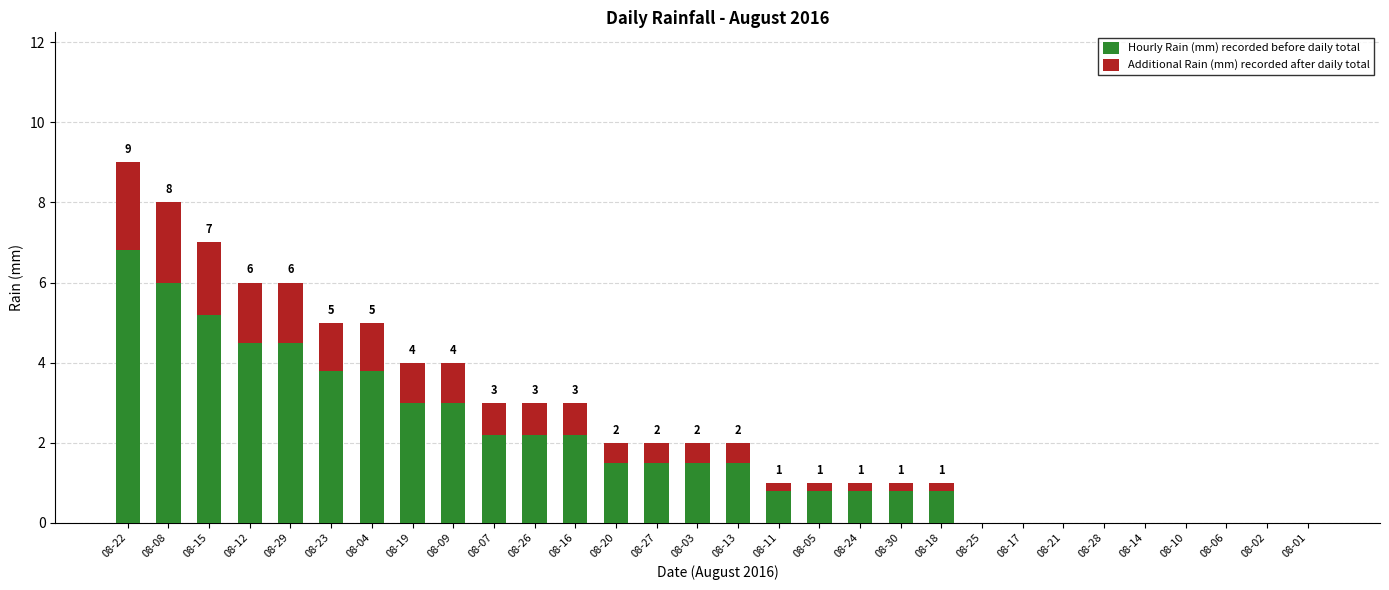

Is it true that Hourly Rain (mm) recorded before daily total equals 7.3 at 08-29?

False